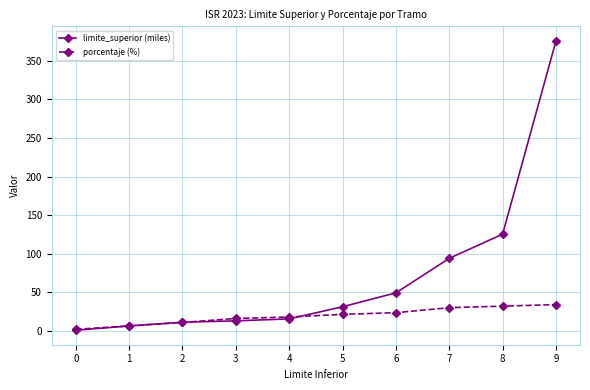

Is it true that limite_superior (miles) equals 0.7 at 0?

True